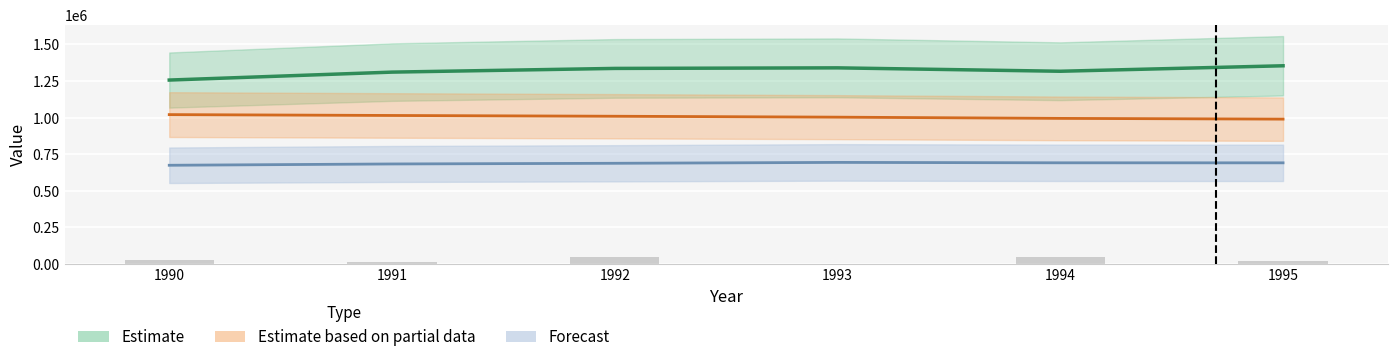

Reading left to right, list all the values displayed in this chart.

DE: 1256710	1310996	1336293	1340138	1316882	1354340
FR: 674329	683253	687875	693910	691168	690977
UK: 1020632	1014688	1009410	1003153	994733	989685